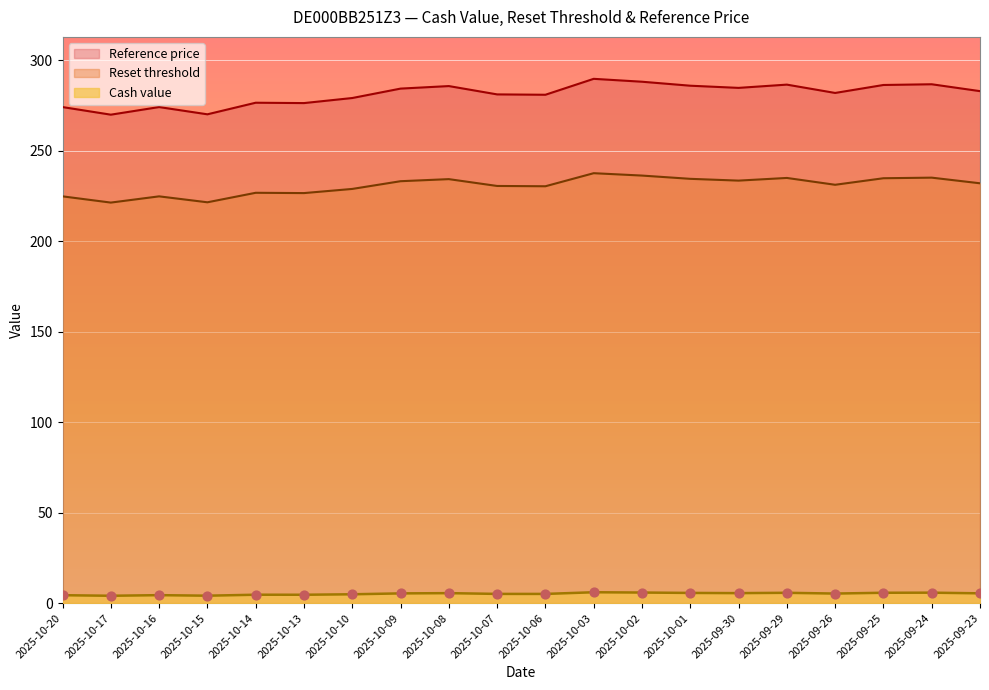

Which series has the widest spread of Y values?

Reset threshold